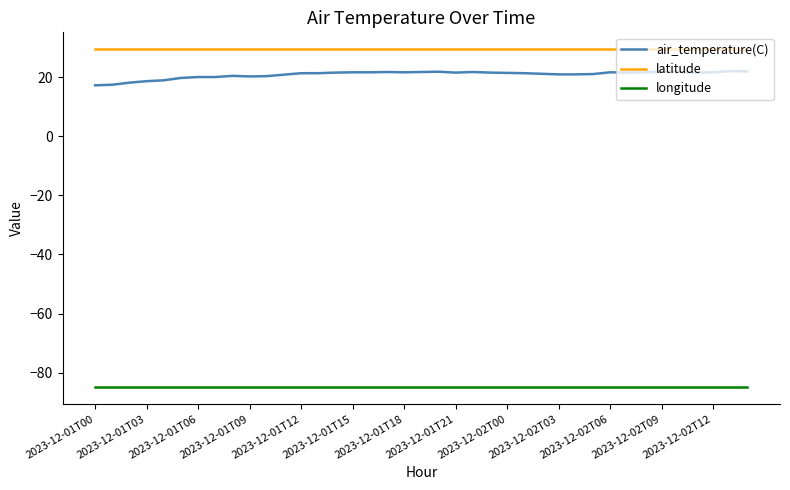

Which series has the largest range (max minus min)?

air_temperature(C)